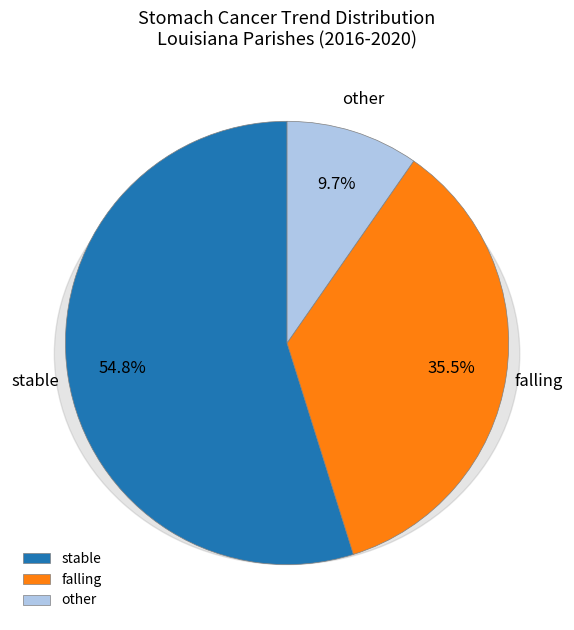

How many segments does this pie chart have?

3